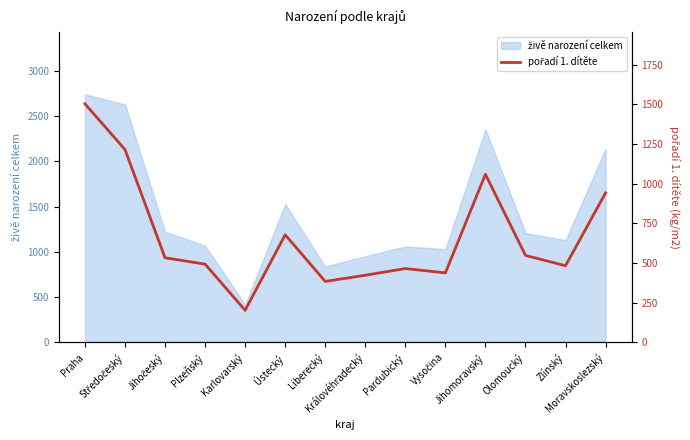

Reading left to right, extract all data points from this chart.

Praha=1503	Středočeský=1215	Jihočeský=533	Plzeňský=493	Karlovarský=202	Ústecký=678	Liberecký=384	Královéhradecký=423	Pardubický=465	Vysočina=438	Jihomoravský=1059	Olomoucký=548	Zlínský=483	Moravskoslezský=942